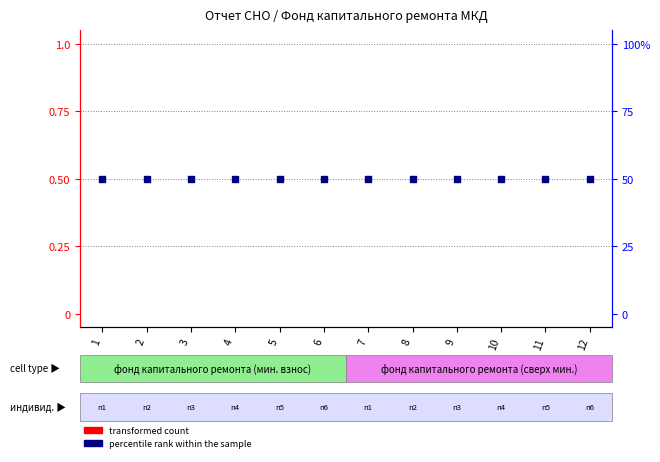

What is the total value across all series at 9?

0.5